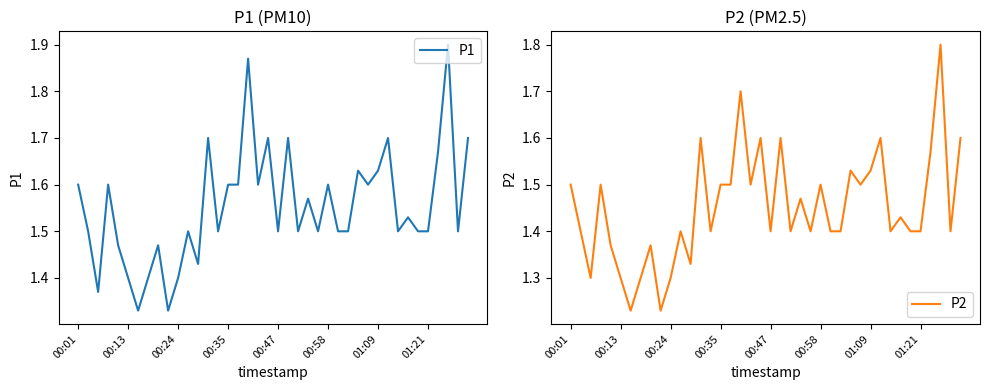

Reading left to right, list all the values displayed in this chart.

P1: 1.6	1.5	1.4	1.6	1.5	1.4	1.3	1.4	1.5	1.3	1.4	1.5	1.4	1.7	1.5	1.6	1.6	1.9	1.6	1.7	1.5	1.7	1.5	1.6	1.5	1.6	1.5	1.5	1.6	1.6	1.6	1.7	1.5	1.5	1.5	1.5	1.7	1.9	1.5	1.7
P2: 1.5	1.4	1.3	1.5	1.4	1.3	1.2	1.3	1.4	1.2	1.3	1.4	1.3	1.6	1.4	1.5	1.5	1.7	1.5	1.6	1.4	1.6	1.4	1.5	1.4	1.5	1.4	1.4	1.5	1.5	1.5	1.6	1.4	1.4	1.4	1.4	1.6	1.8	1.4	1.6